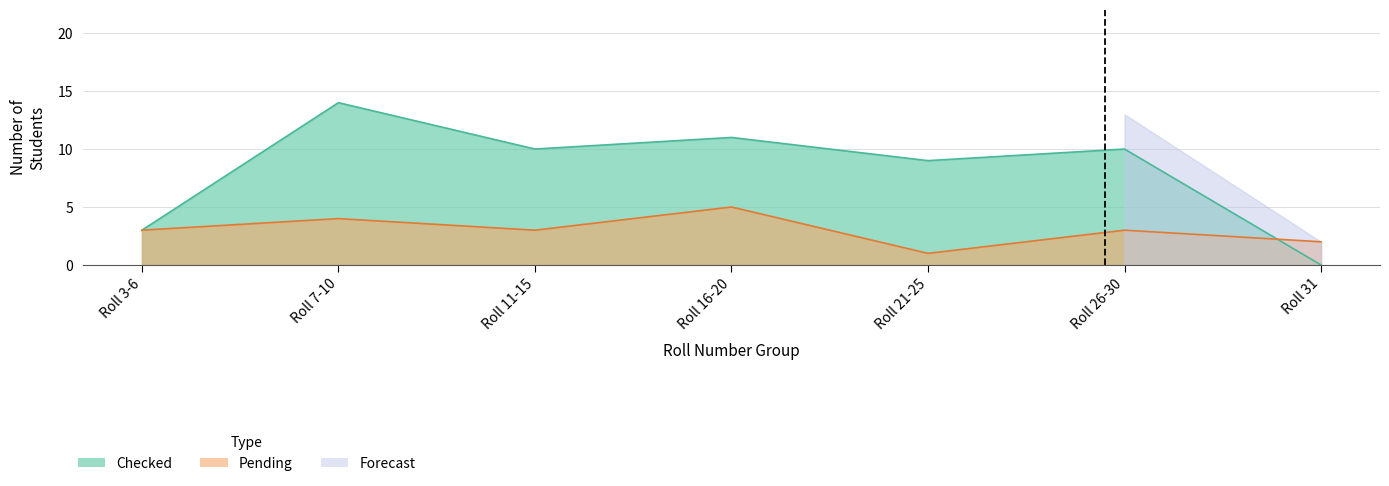

Between Roll 7-10 and Roll 26-30, which series saw the biggest shift?

checked